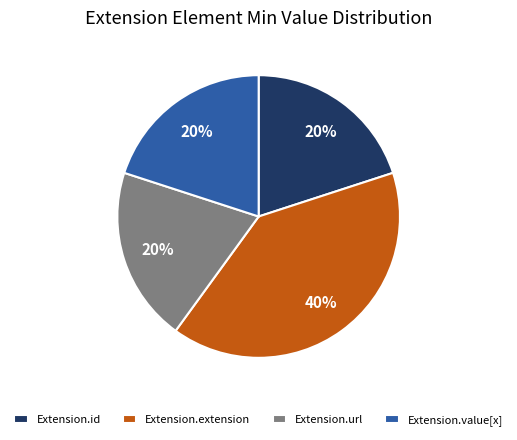

Which category has the biggest portion of the pie?

Extension.extension